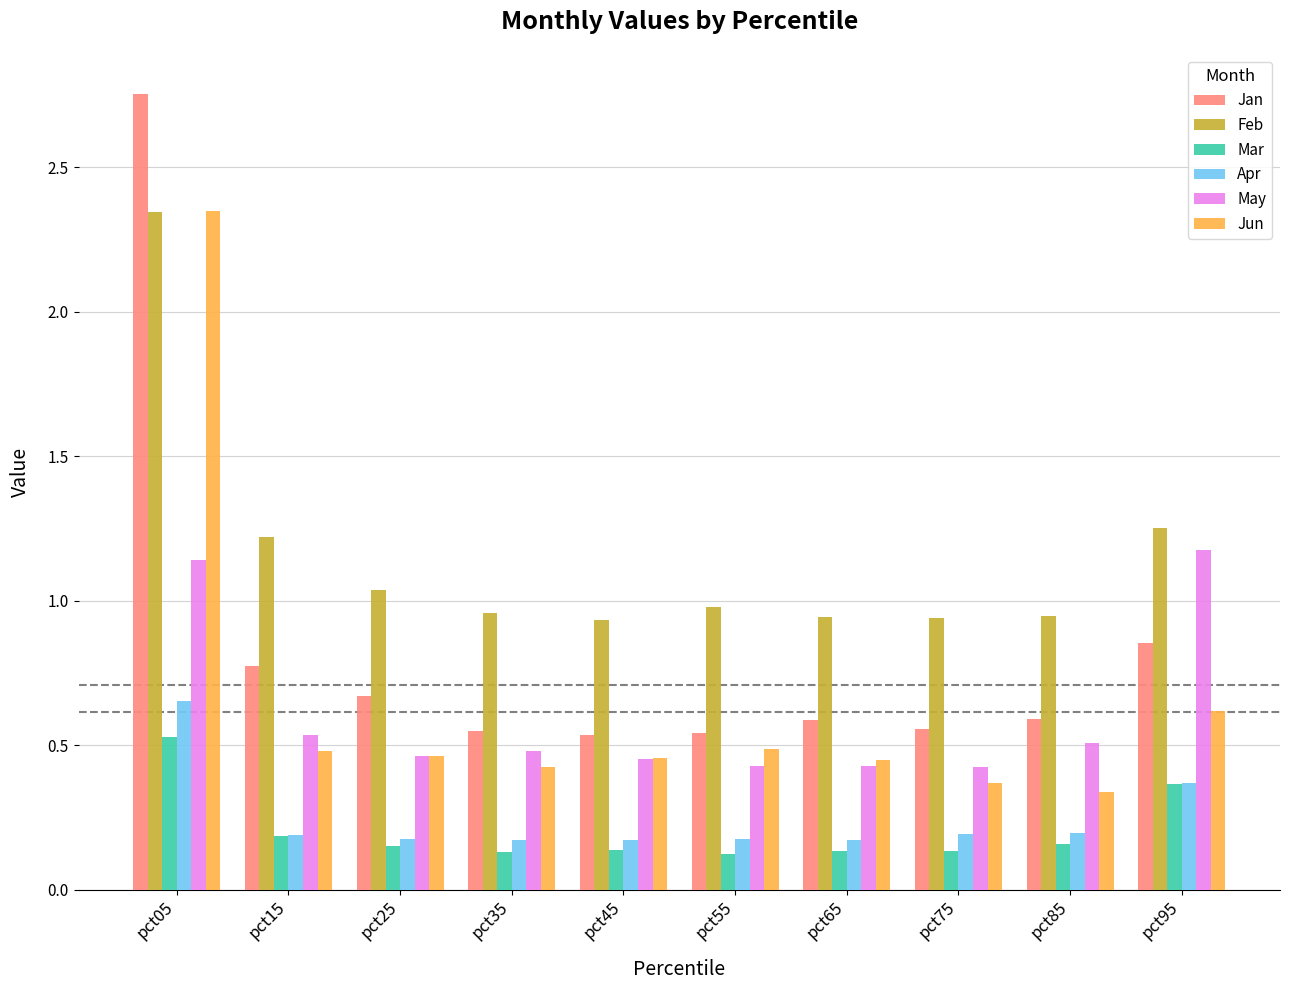

At pct85, list the series in order from smallest to largest.

Mar, Apr, Jun, May, Jan, Feb